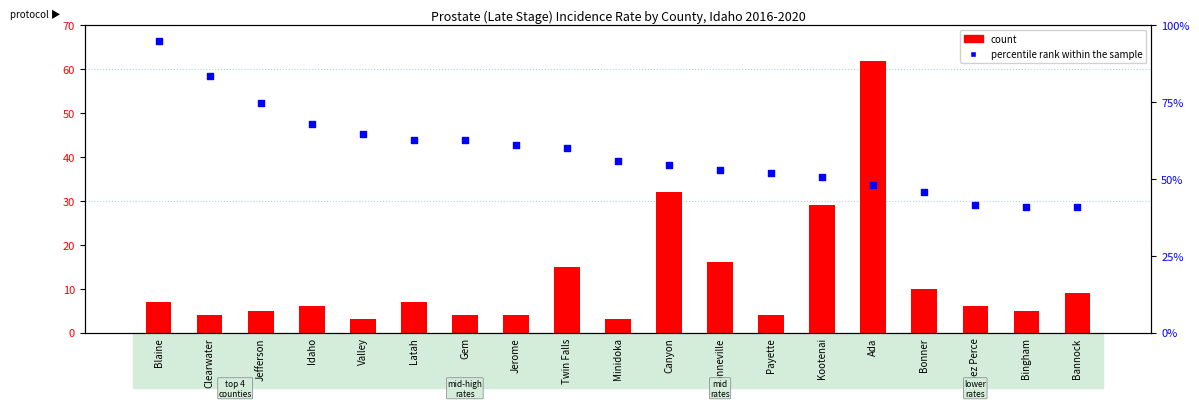

Is the value of percentile rank within the sample at Nez Perce greater than the value of count at Jerome?

Yes